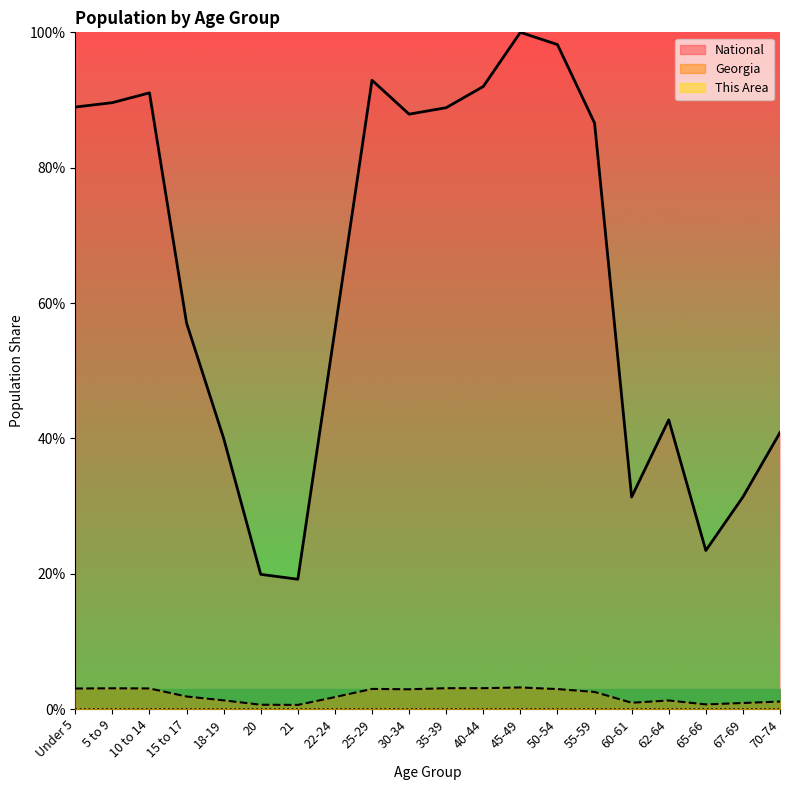

Which series has the largest range (max minus min)?

National